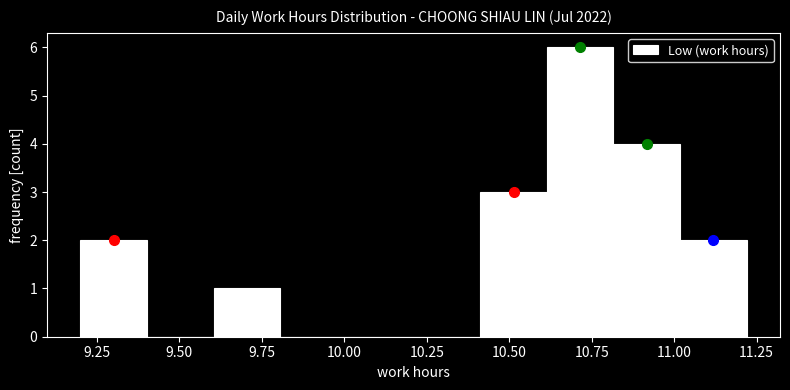

Reading left to right, transcribe this chart: for each bar, give the range it covers on the x-axis and its height. Neither the bar edges nor the heights are printed on the chart, so give them approximately, as read against the axes.

9.2 to 9.4: 2
9.4 to 9.6: 0
9.6 to 9.8: 1
9.8 to 10.0: 0
10.0 to 10.2: 0
10.2 to 10.4: 0
10.4 to 10.6: 3
10.6 to 10.8: 6
10.8 to 11.0: 4
11.0 to 11.2: 2